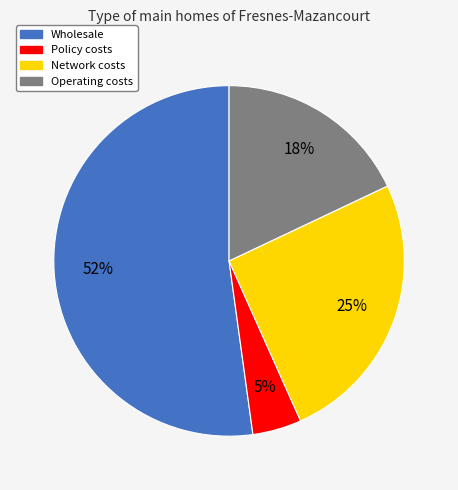

To the nearest percent, what percentage of the pie is Policy costs?

5%